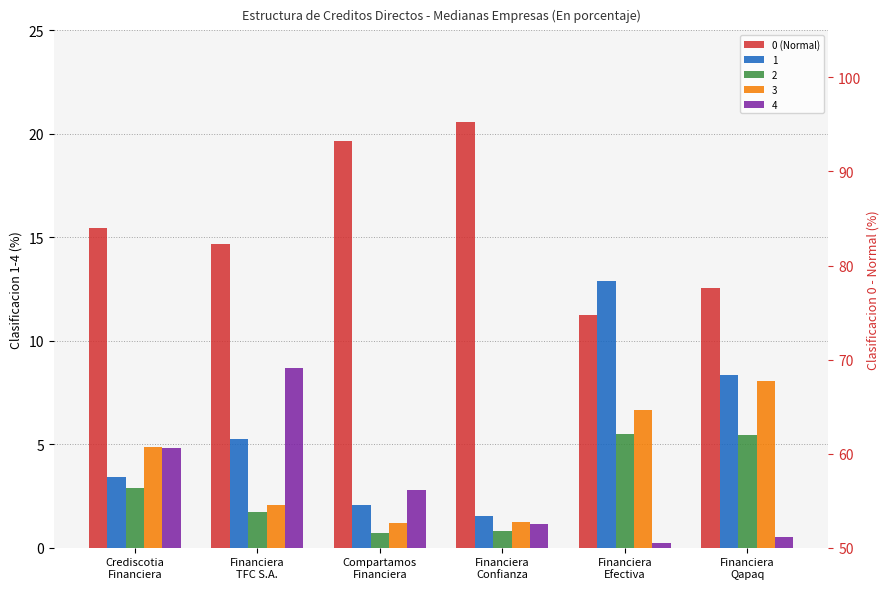

How many values are below 84?

3